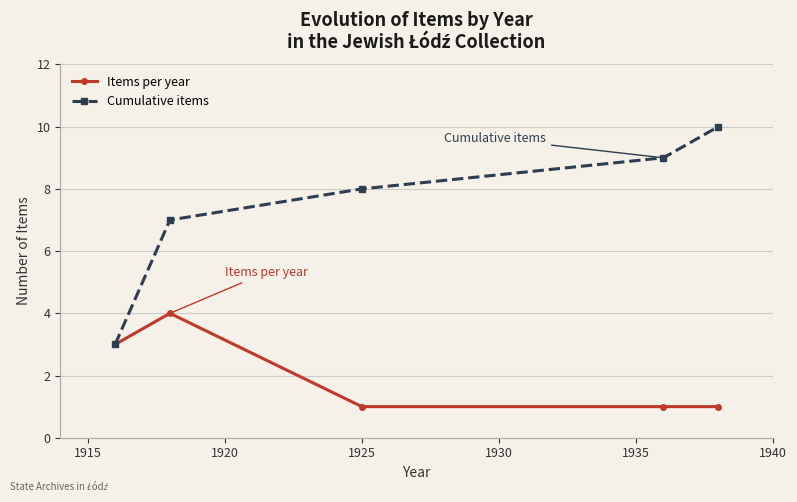

Which series has the largest total across all categories?

Cumulative items